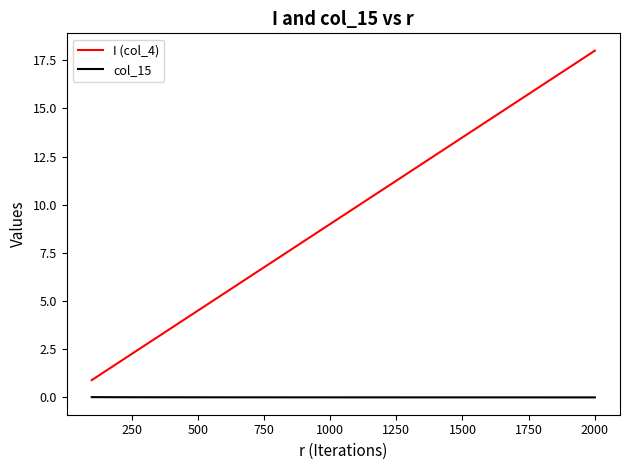

How many lines are shown in the chart?

2